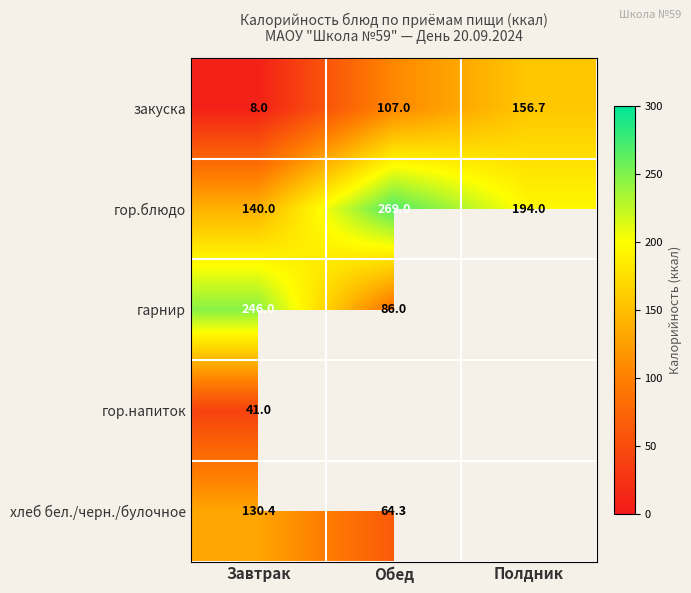

The хлеб бел./черн./булочное series shows 130.4 at Завтрак. True or false?

True